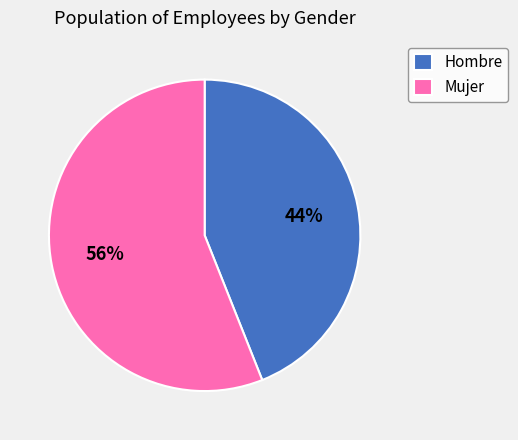

How many slices are in this pie chart?

2